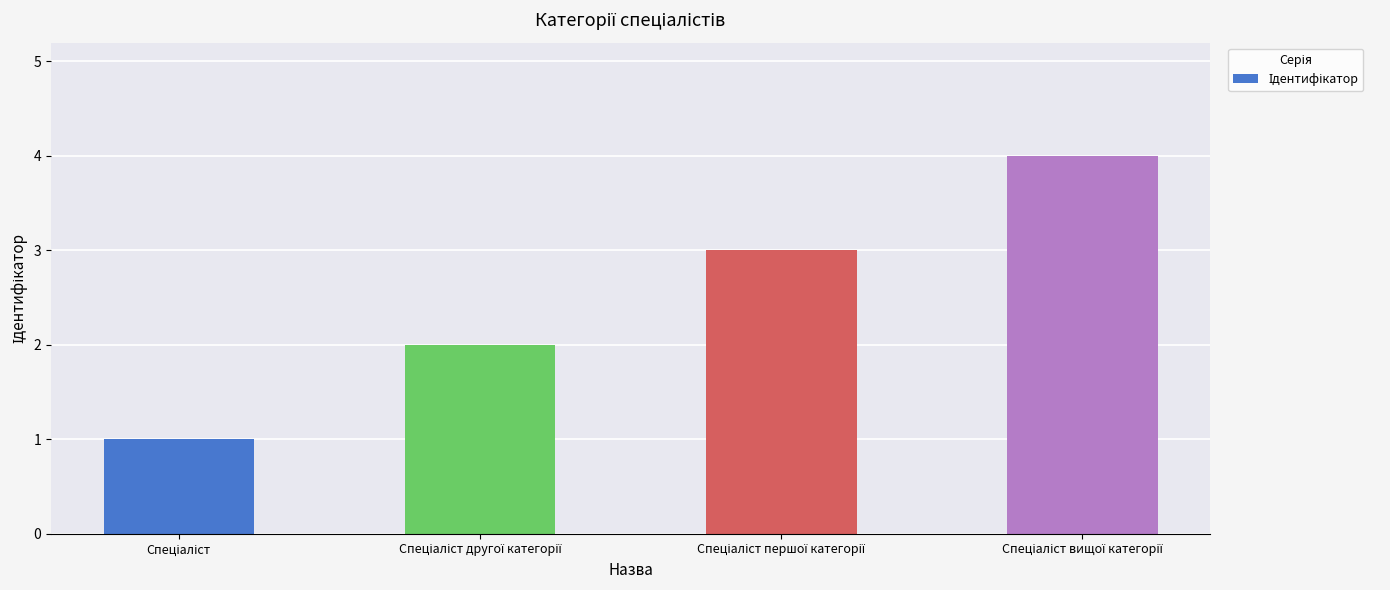

What is the greatest value displayed?

4